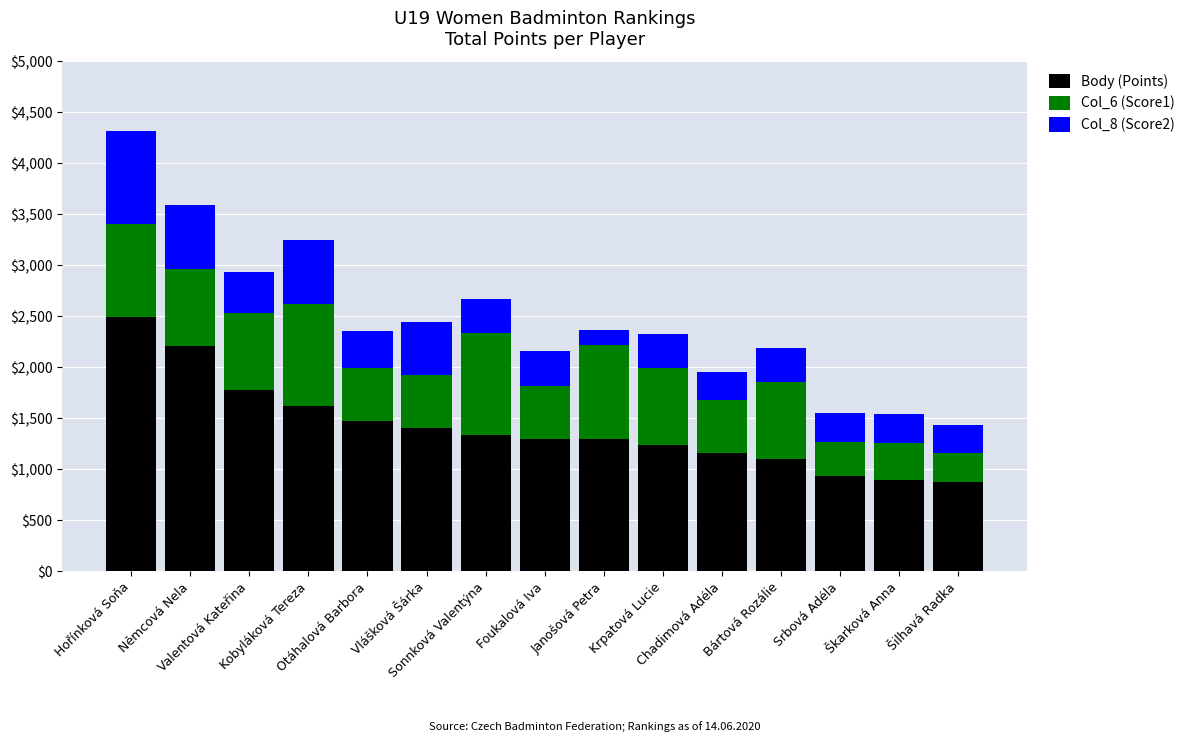

What is the sum of all Body (Points) values?

21094